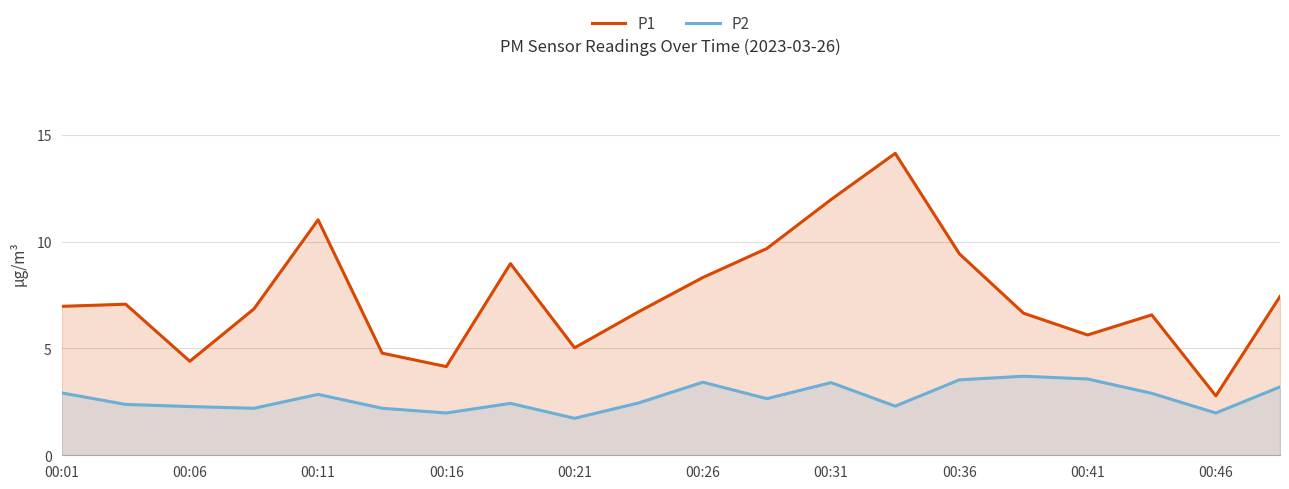

Which series has the largest total across all categories?

P1